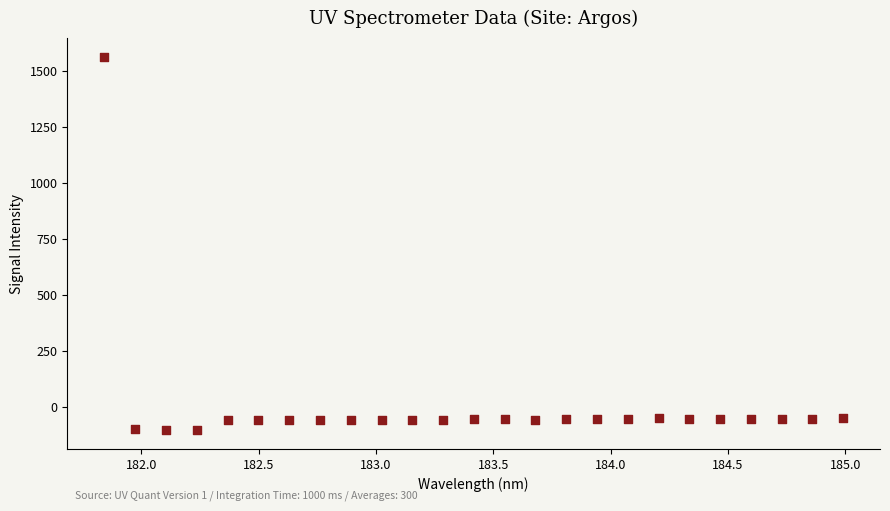

What is the range of X values (max minus min)?

3.1